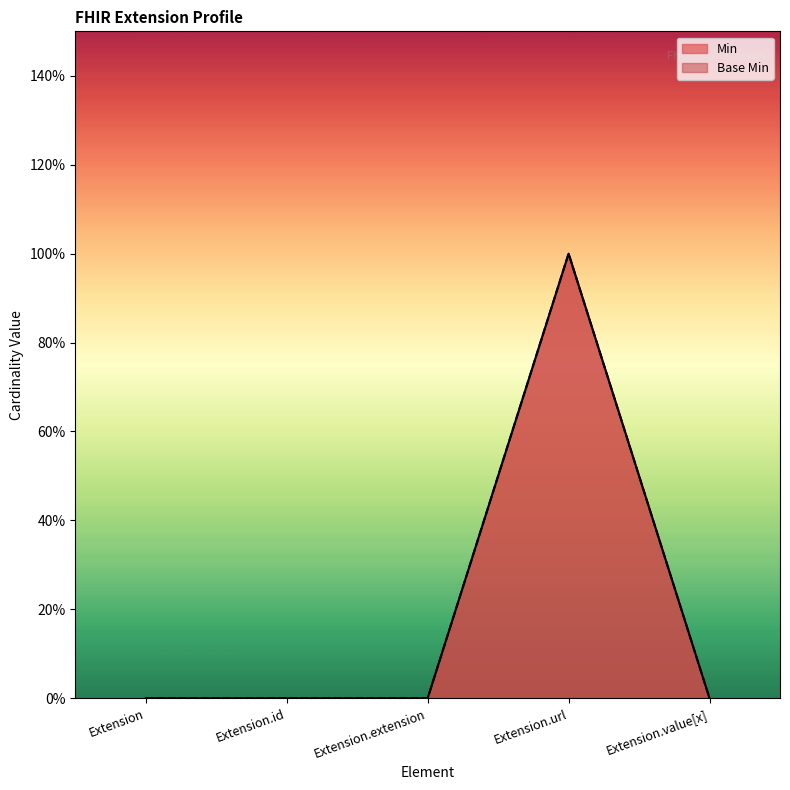

Reading right to left, transcribe all the data shown in this chart.

Min: 0	1	0	0	0
Base Min: 0	1	0	0	0